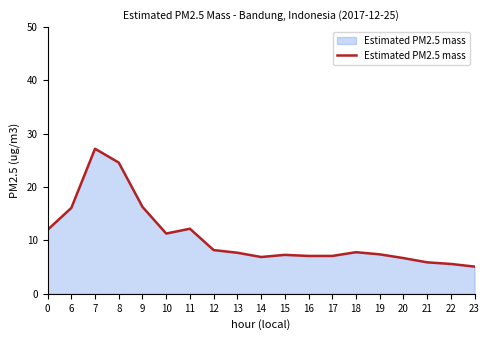

At which category does the chart reach its peak across all series?

7